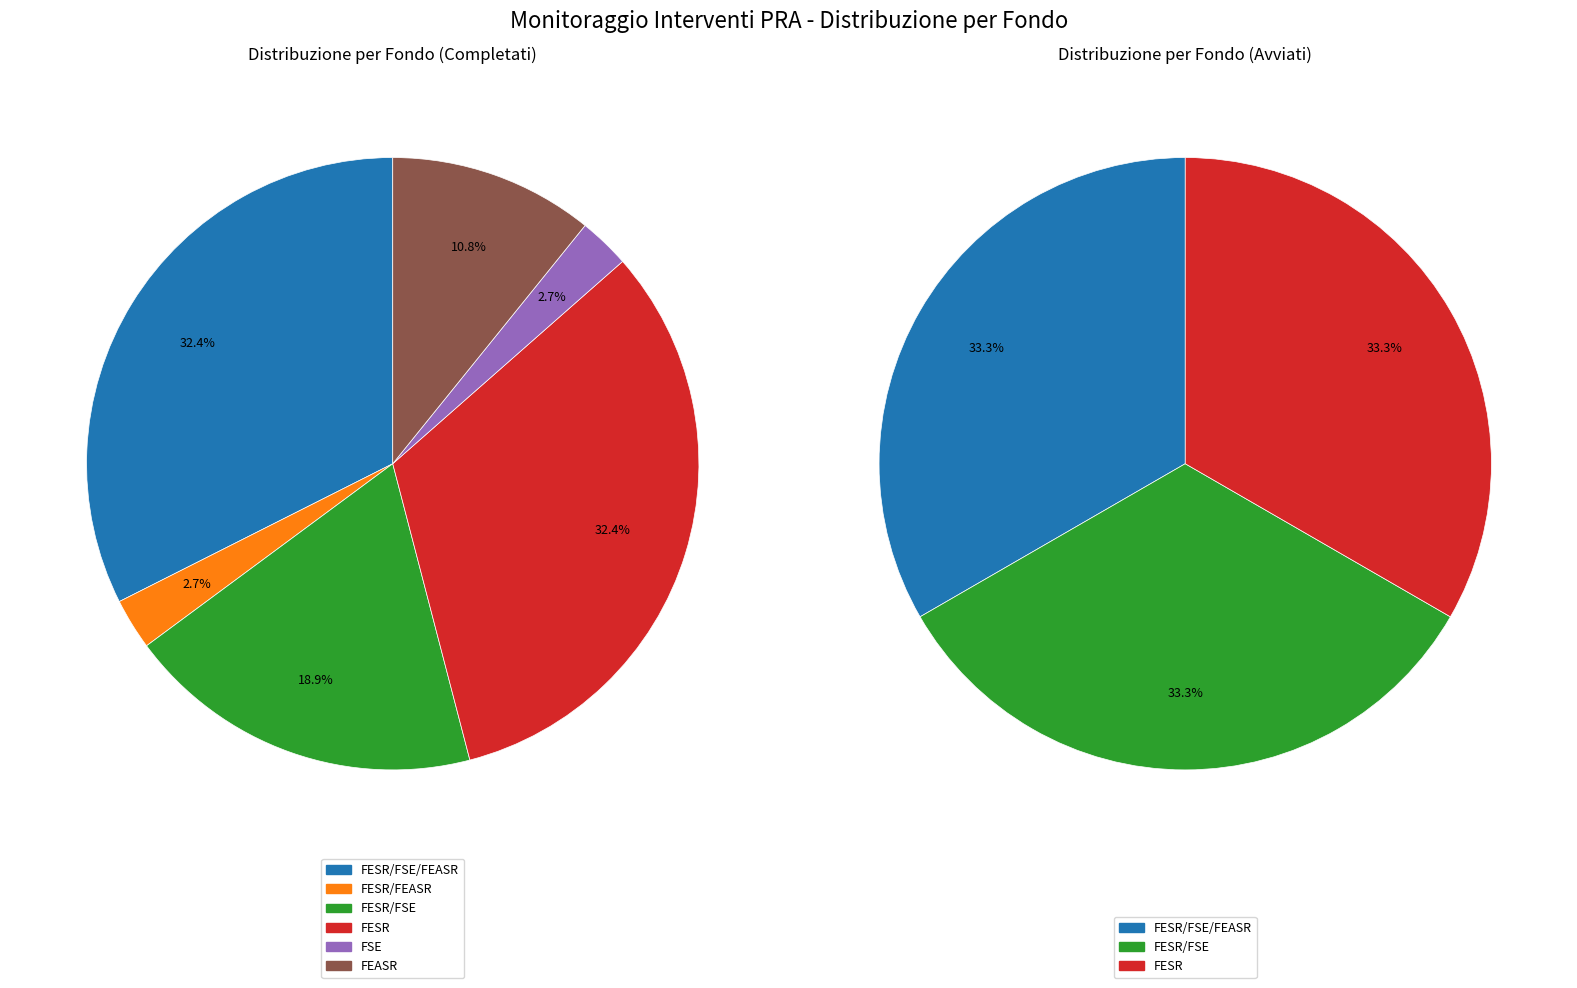

What percentage is the FESR/FSE slice, to the nearest percent?

19%